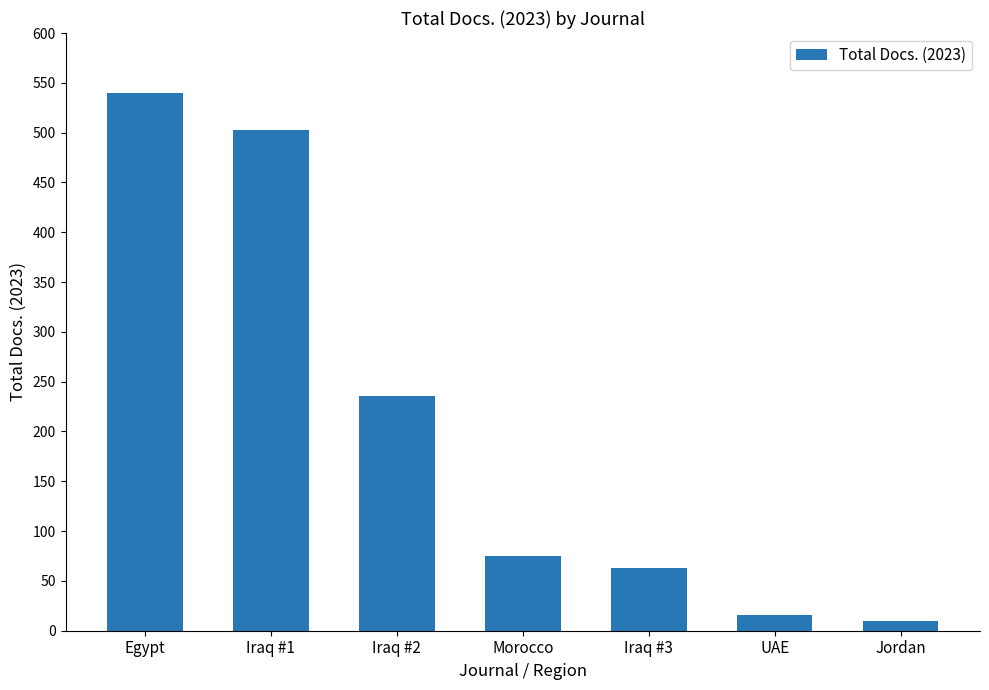

What is the greatest value displayed?

540